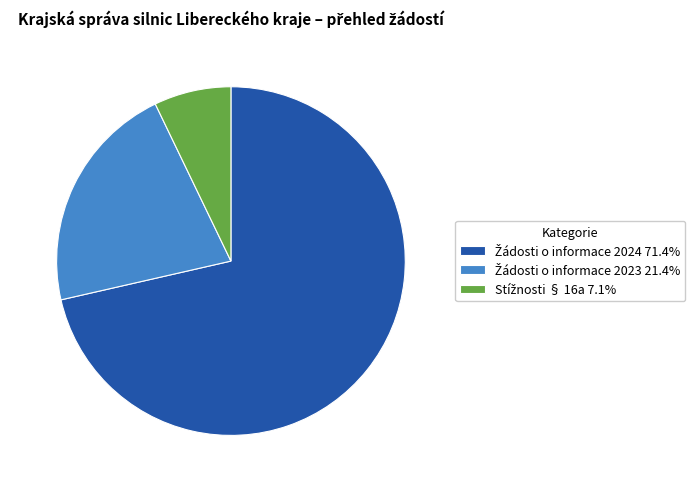

Is there any slice that represents more than half of the pie?

Yes